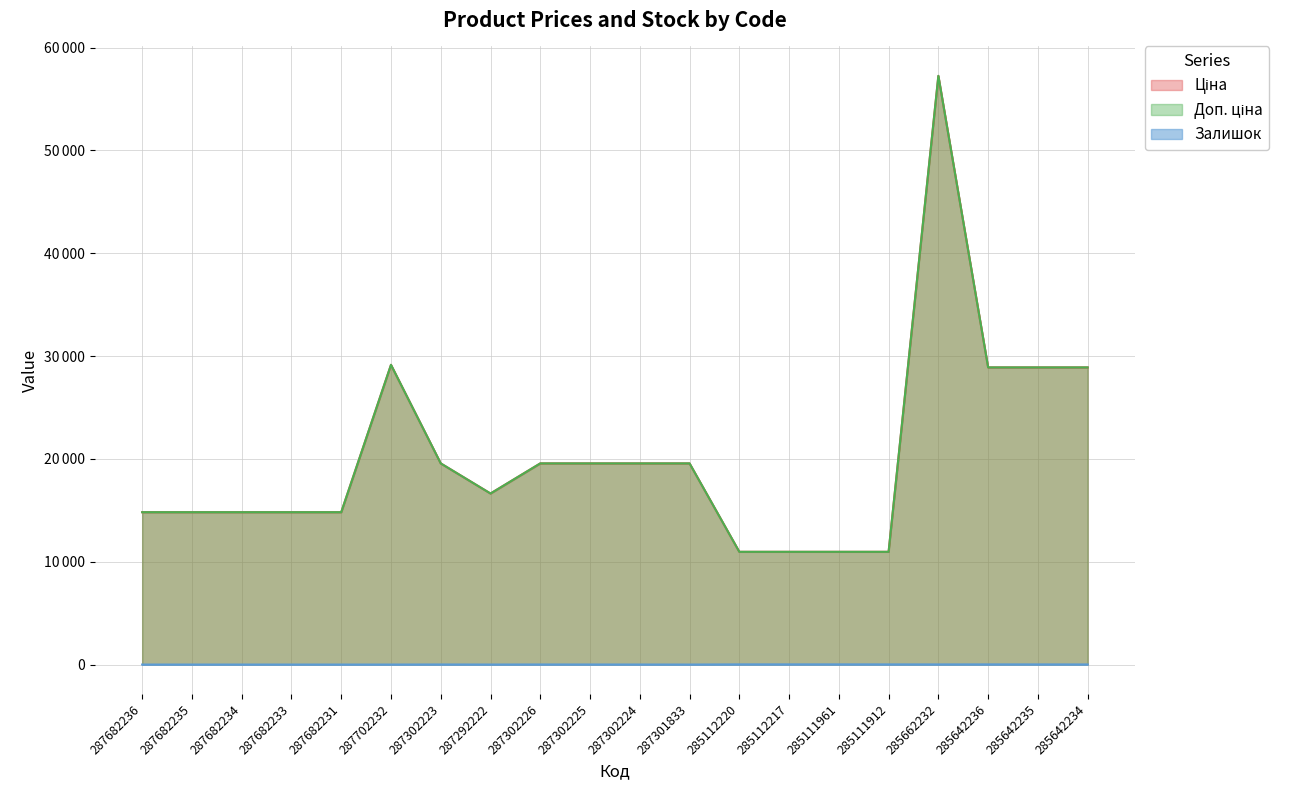

Between 287302225 and 285112220, which series saw the biggest shift?

Ціна